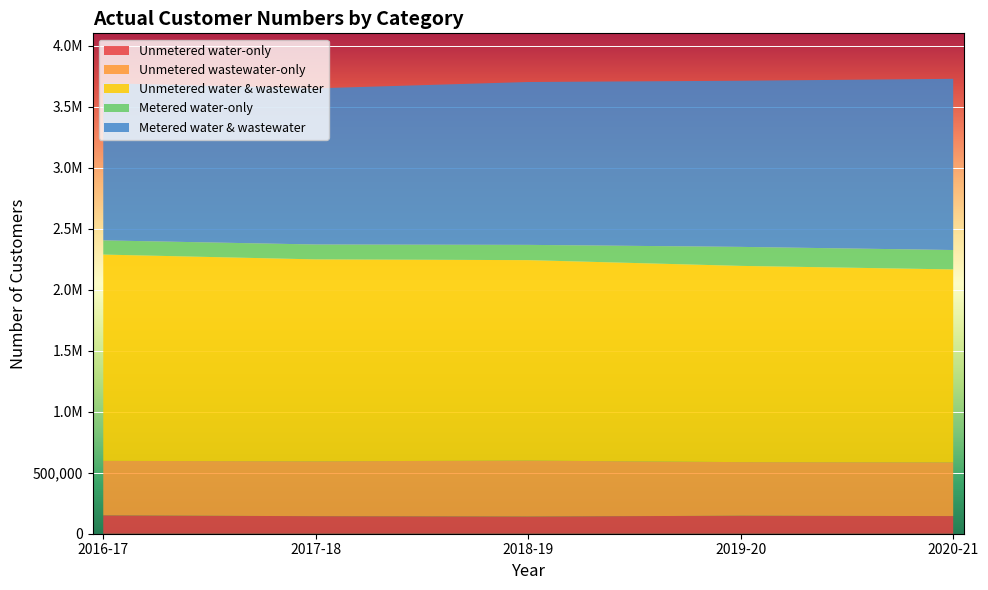

Reading right to left, transcribe all the data shown in this chart.

Unmetered water-only: 2020-21=144646.6	2019-20=147546.0	2018-19=140986.0	2017-18=143734.0	2016-17=150462.5
Unmetered wastewater-only: 2020-21=440618.8	2019-20=439516.0	2018-19=458533.0	2017-18=450163.0	2016-17=446713.5
Unmetered water & wastewater: 2020-21=1581672.8	2019-20=1608870.0	2018-19=1643617.0	2017-18=1655321.0	2016-17=1691530.0
Metered water-only: 2020-21=159132.3	2019-20=155821.0	2018-19=125135.0	2017-18=122074.0	2016-17=116353.2
Metered water & wastewater: 2020-21=1403616.8	2019-20=1362241.0	2018-19=1335337.0	2017-18=1280407.0	2016-17=1289188.9